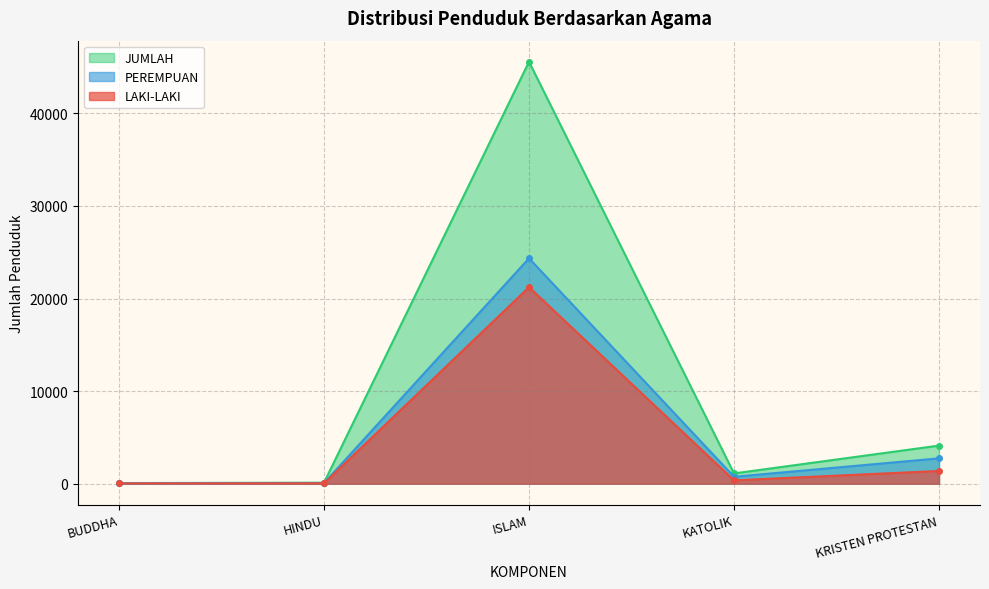

Where does the LAKI-LAKI series first go above 364?

ISLAM